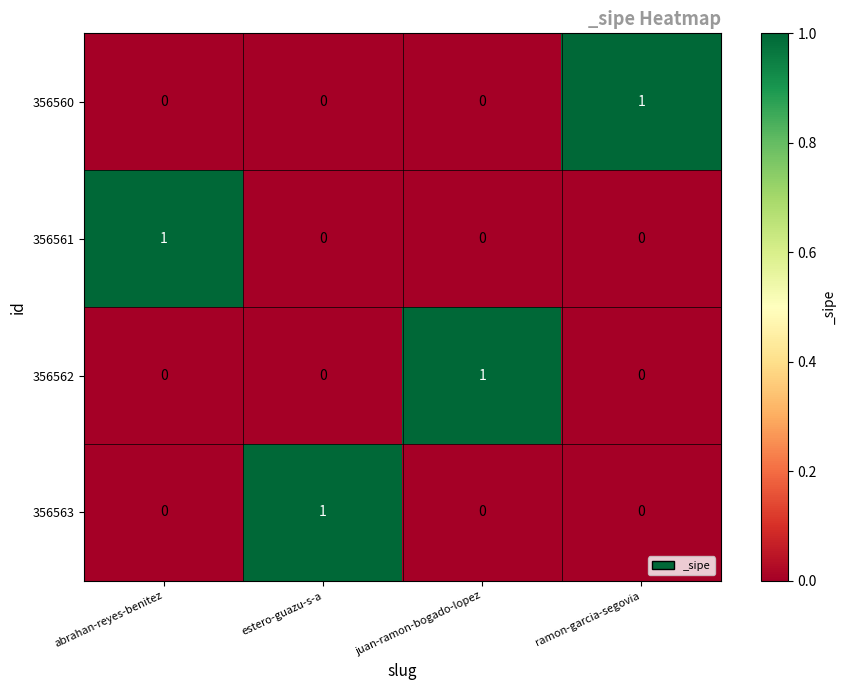

What is the maximum value shown in the chart?

1